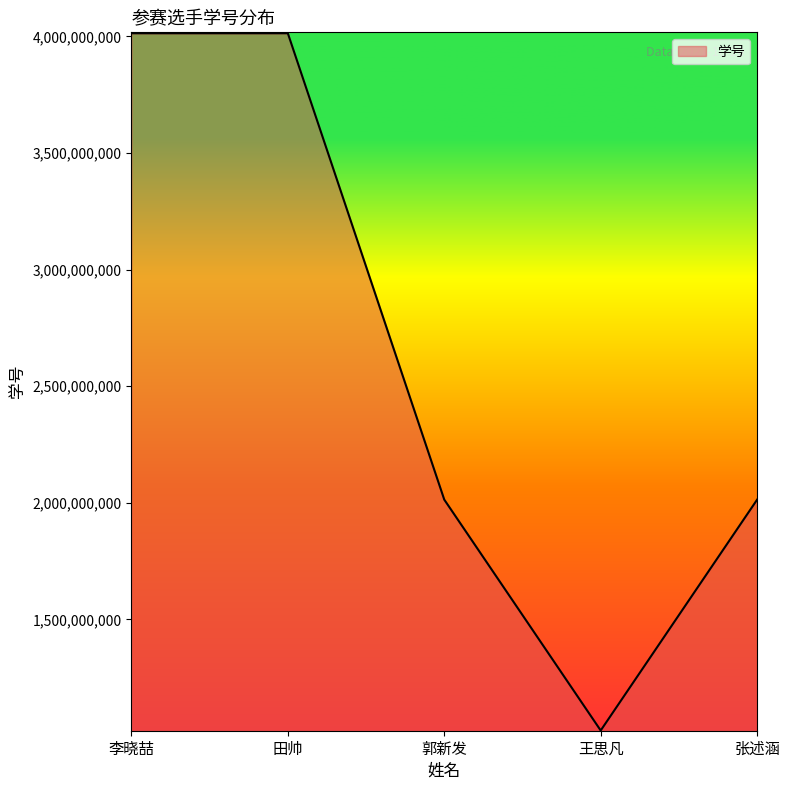

Which category has the lowest value across all series?

王思凡